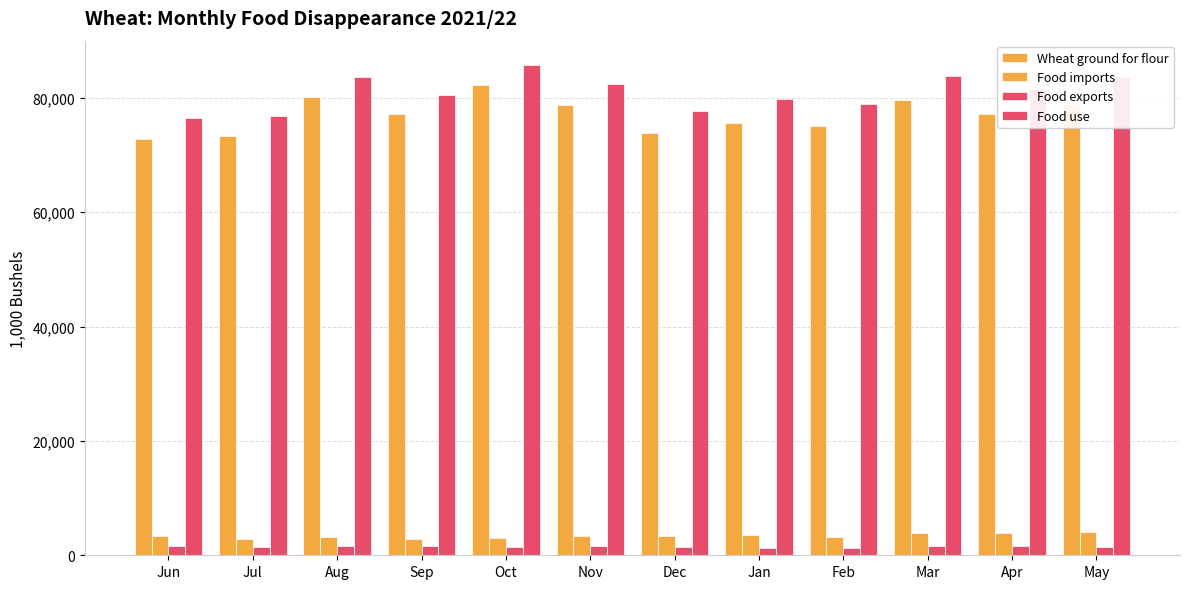

Does the chart contain any negative values?

No